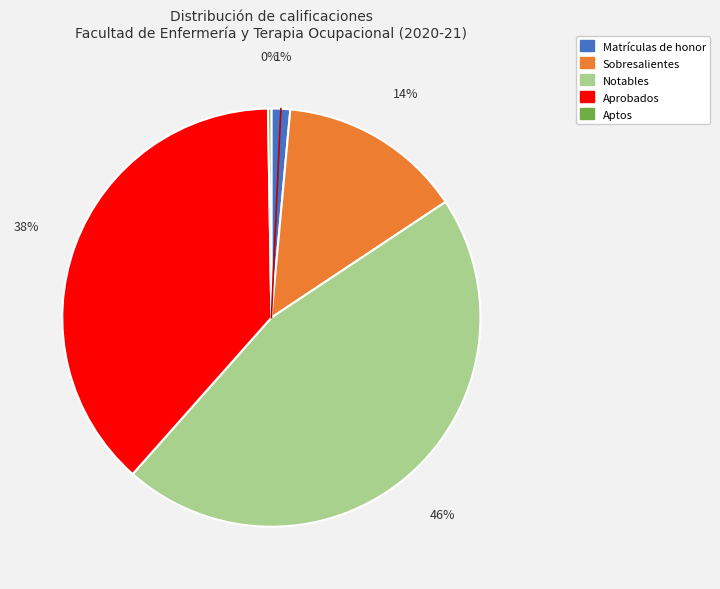

To the nearest percent, what is the difference between the largest and smallest slice percentages?

46%